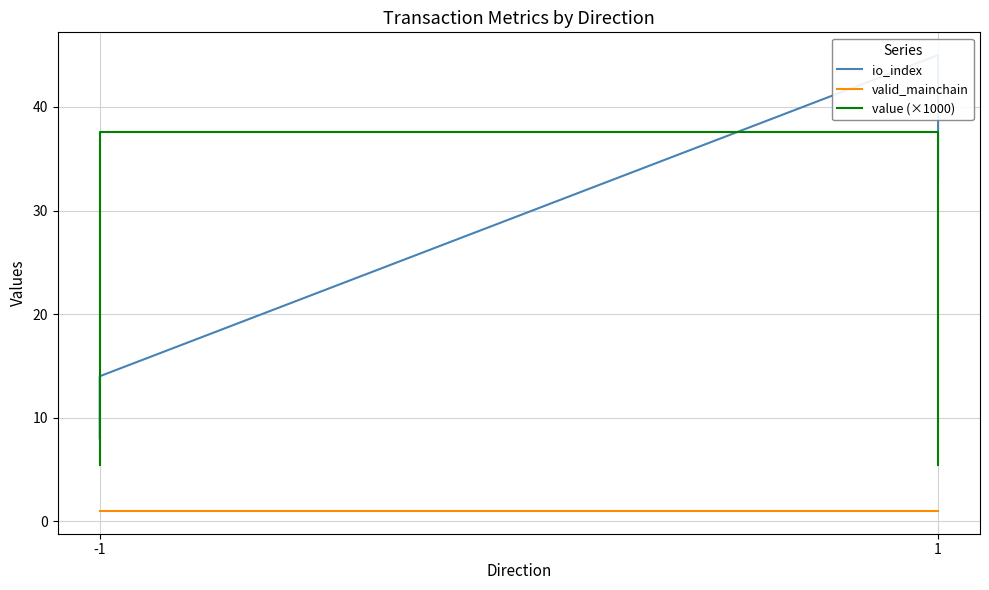

True or false: value (×1000) and valid_mainchain cross at least once.

False